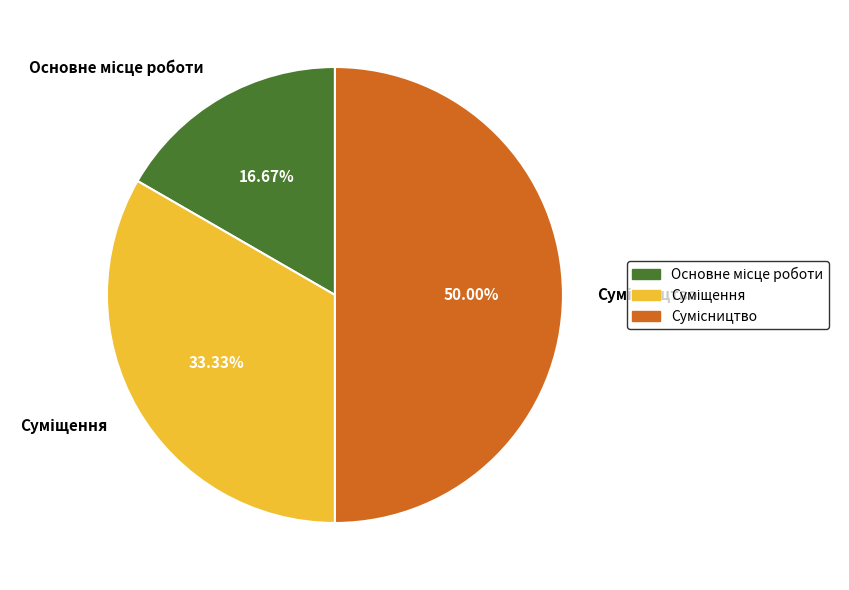

What is the smallest slice in the pie chart?

Основне місце роботи